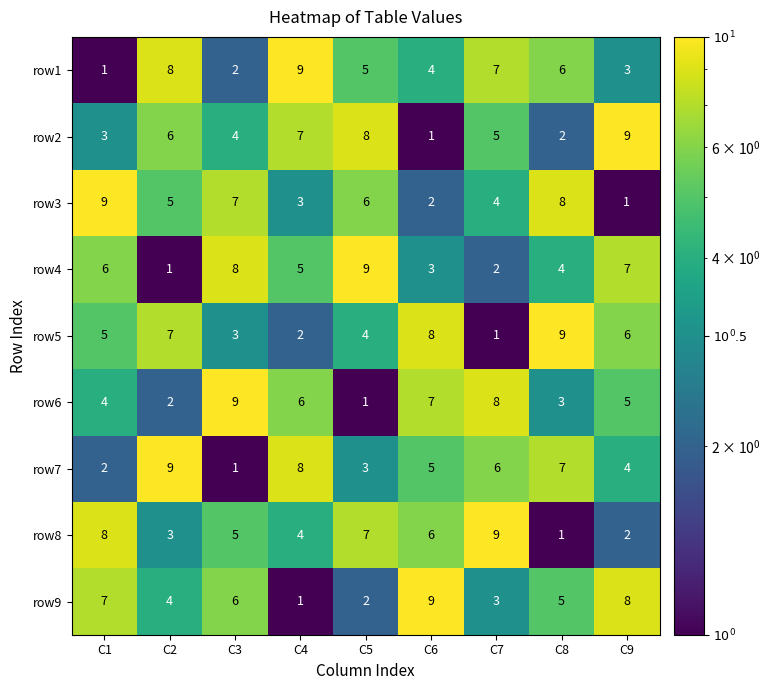

How many row2 values are between 3 and 7?

5